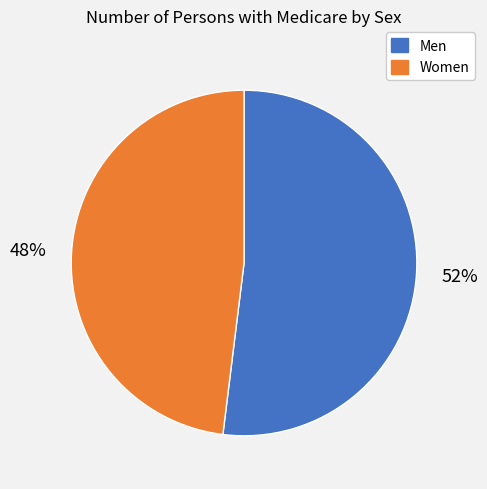

Which slice represents more than half of the pie?

Men